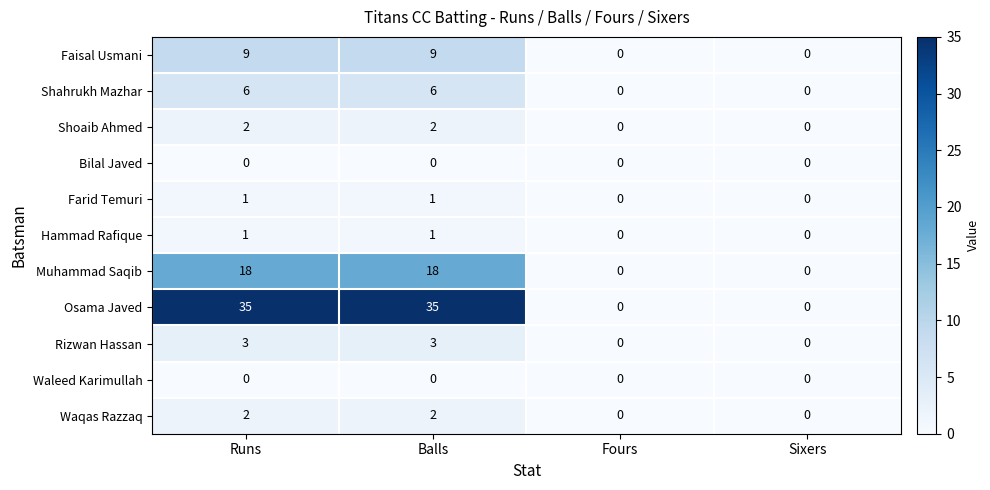

The value of Muhammad Saqib at Balls is 18. True or false?

True